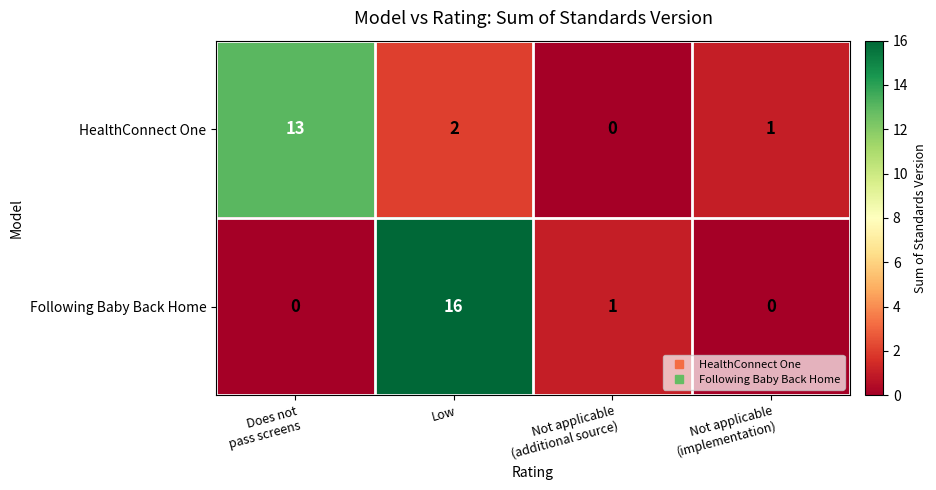

Is it true that Following Baby Back Home equals 10 at Low?

False